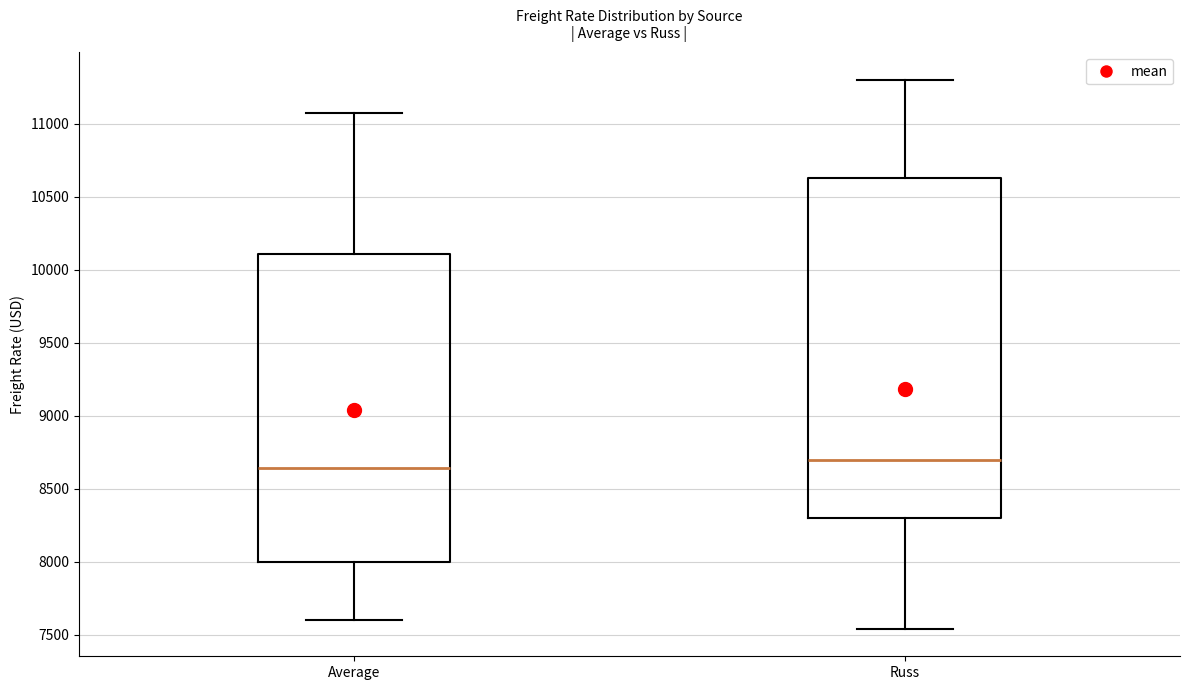

Where is the upper edge of the box for Average on the y-axis? The values are not printed on the chart, so give them approximately, as read against the axis.

10100